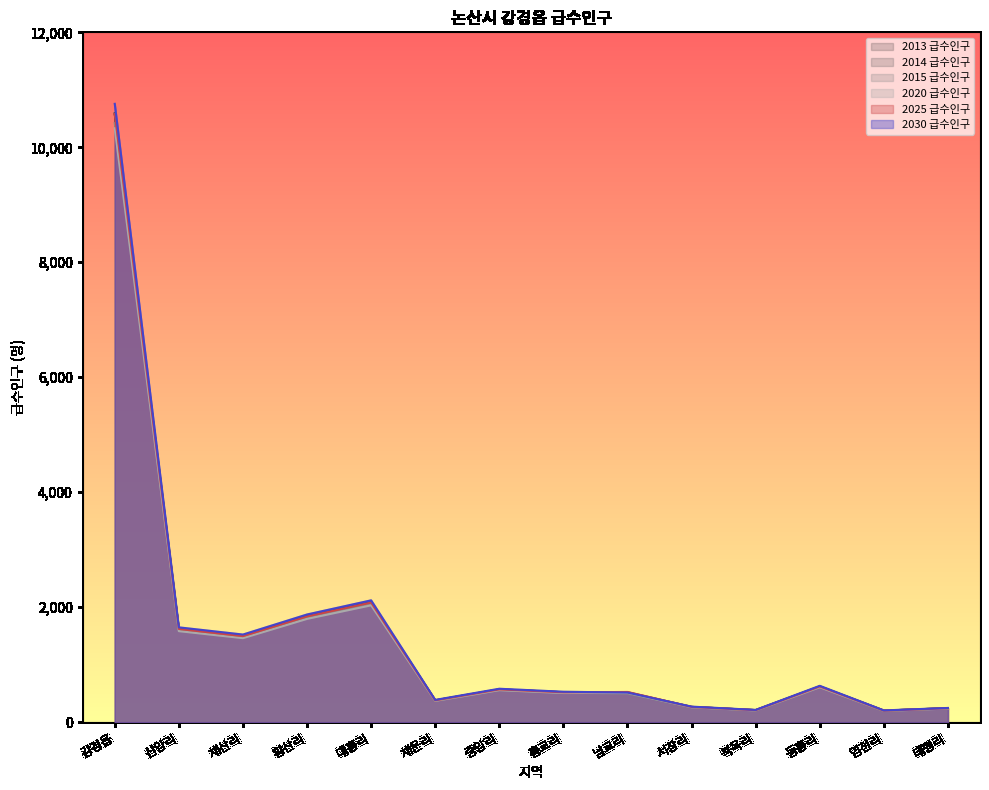

Count the number of data series in this chart.

6